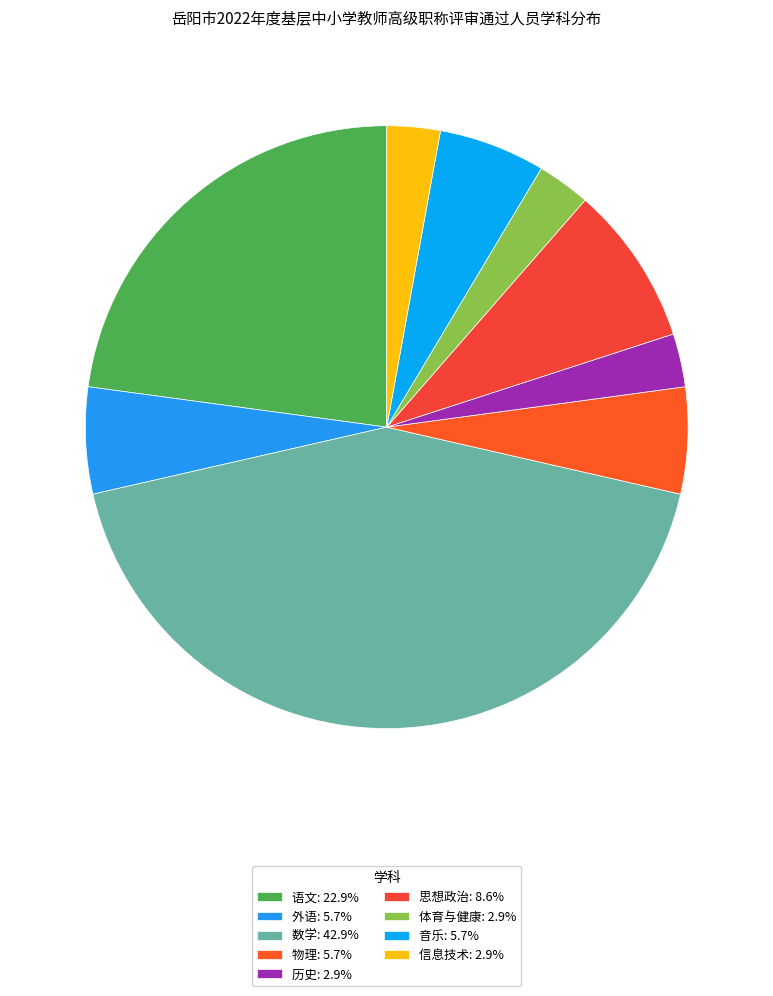

True or false: 体育与健康 accounts for 3% of the total.

True